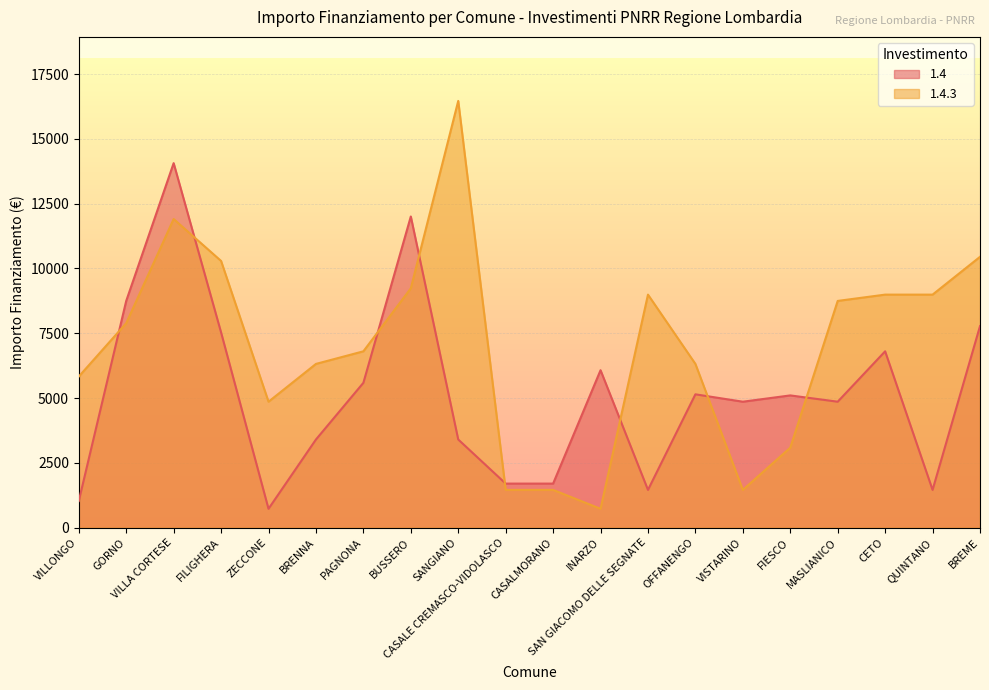

Between SAN GIACOMO DELLE SEGNATE and FIESCO, which series saw the biggest shift?

1.4.3